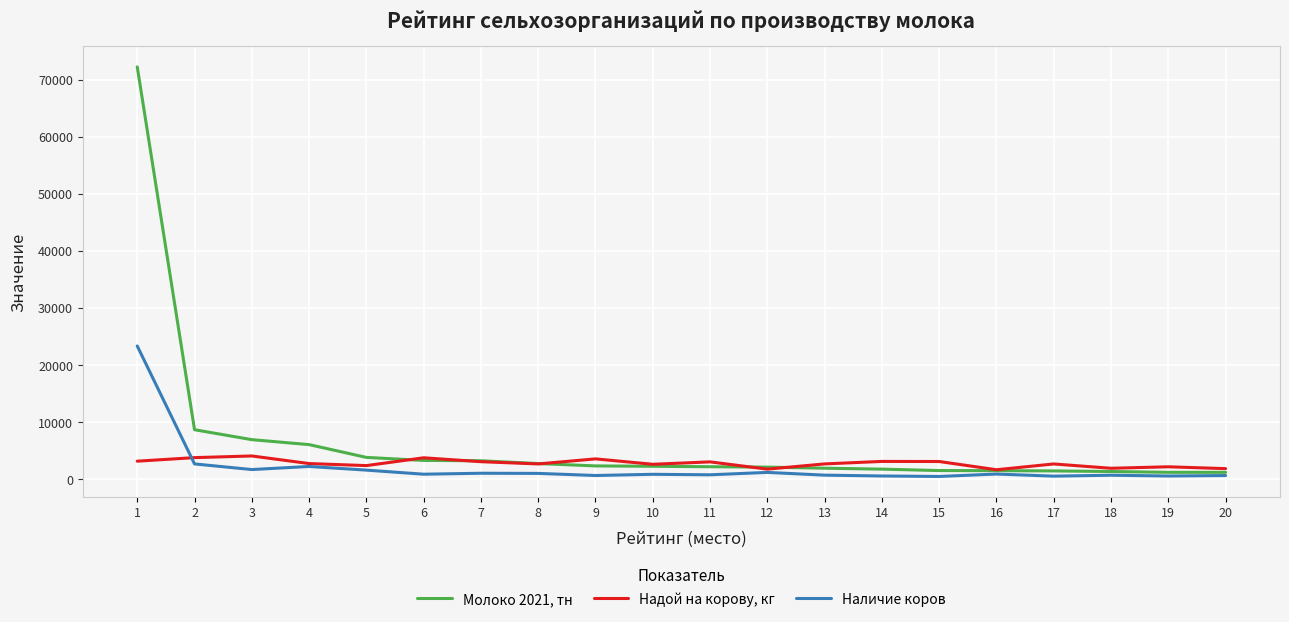

What is the minimum value for Надой на корову, кг?

1667.0